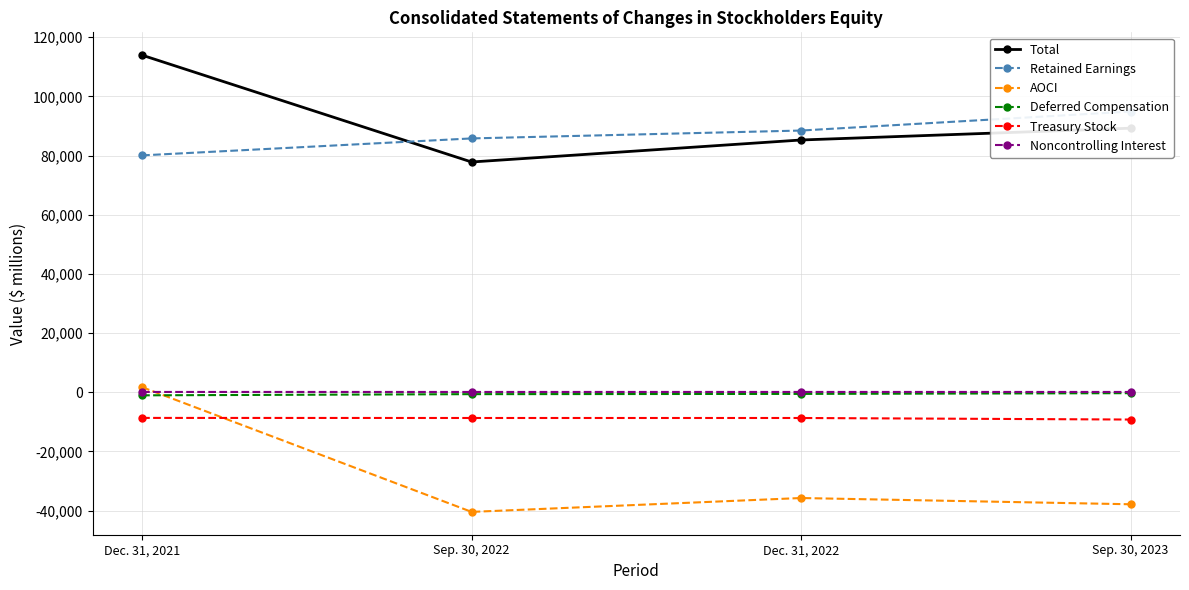

What are all the series names shown in the legend?

Total, Retained Earnings, AOCI, Deferred Compensation, Treasury Stock, Noncontrolling Interest